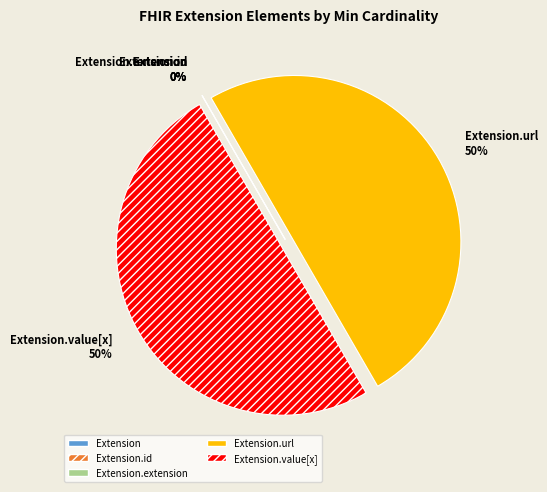

Do Extension.id and Extension.url together represent more than half of the pie?

No